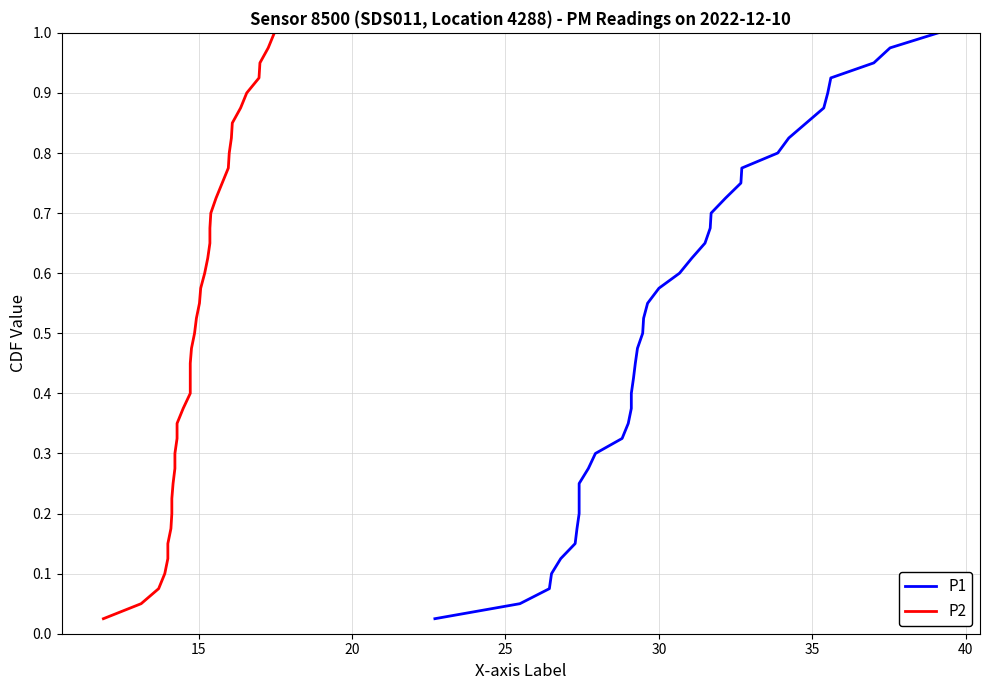

What is the average value of the P2 series?

0.5